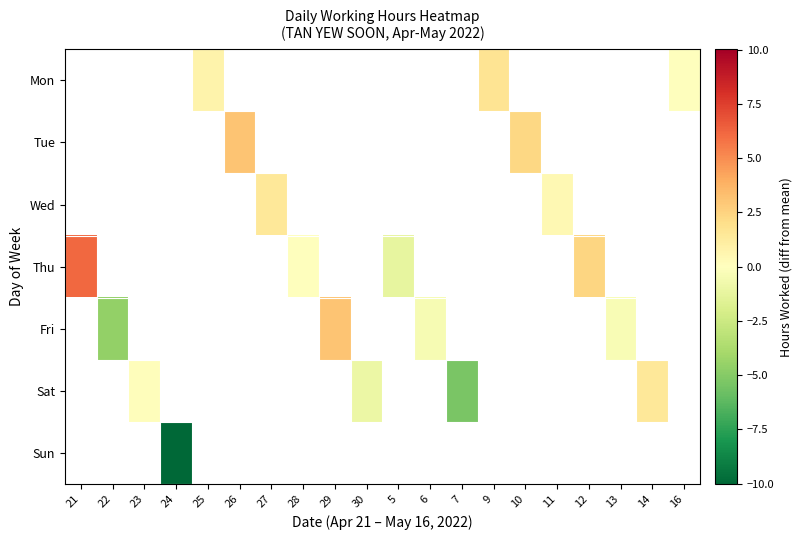

Which series has the widest spread of values?

Thu